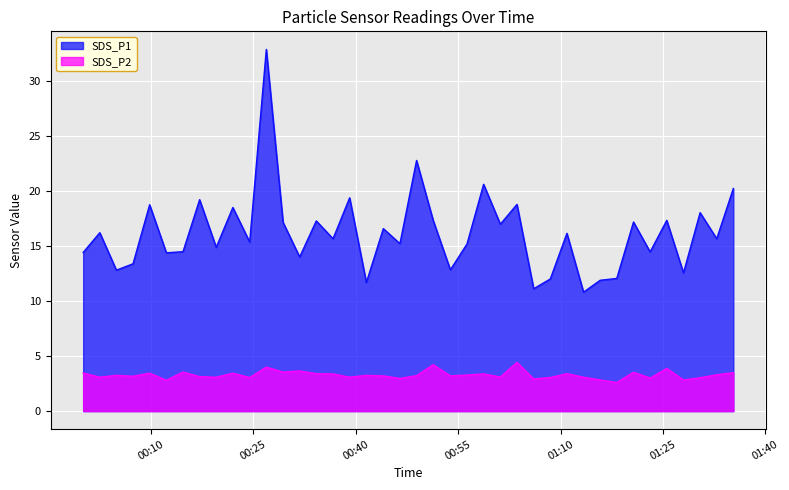

What is the sum of the SDS_P1 values at 2022/07/14 00:46:29 and 2022/07/14 00:07:24?

28.6